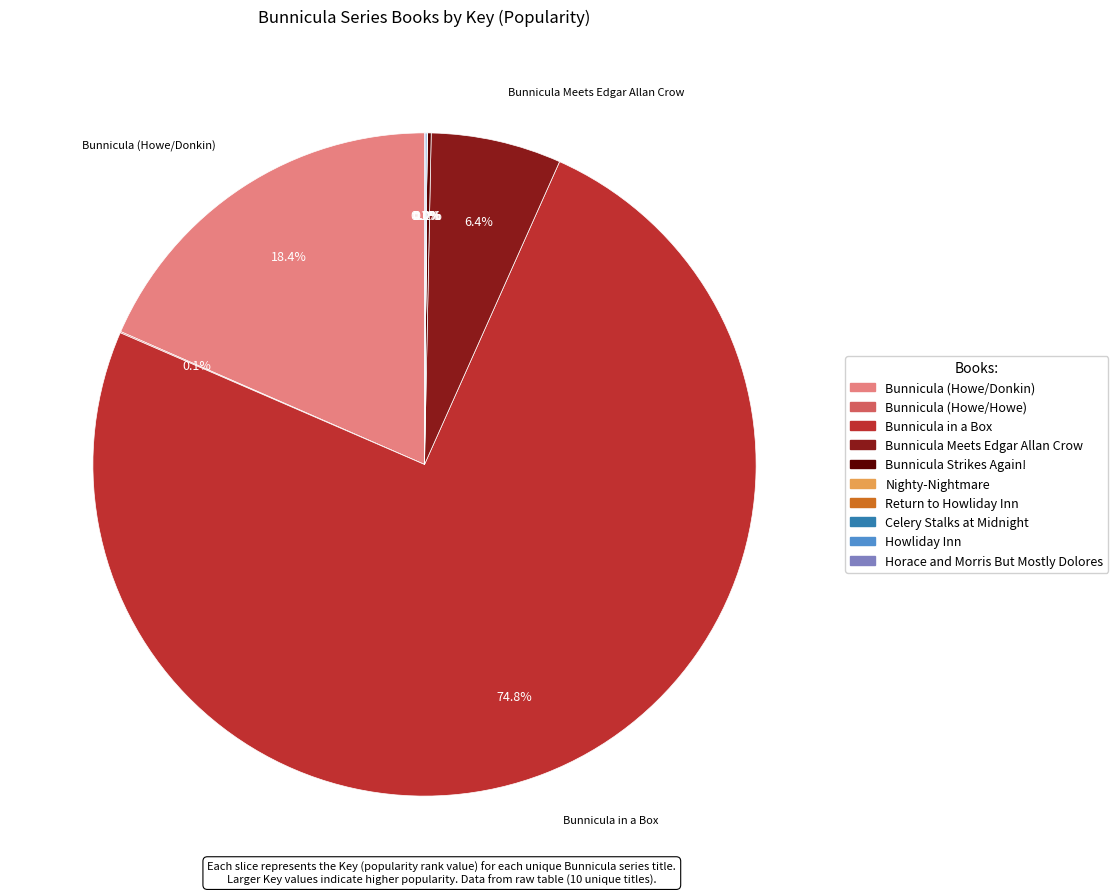

Which slice is the largest?

Bunnicula in a Box